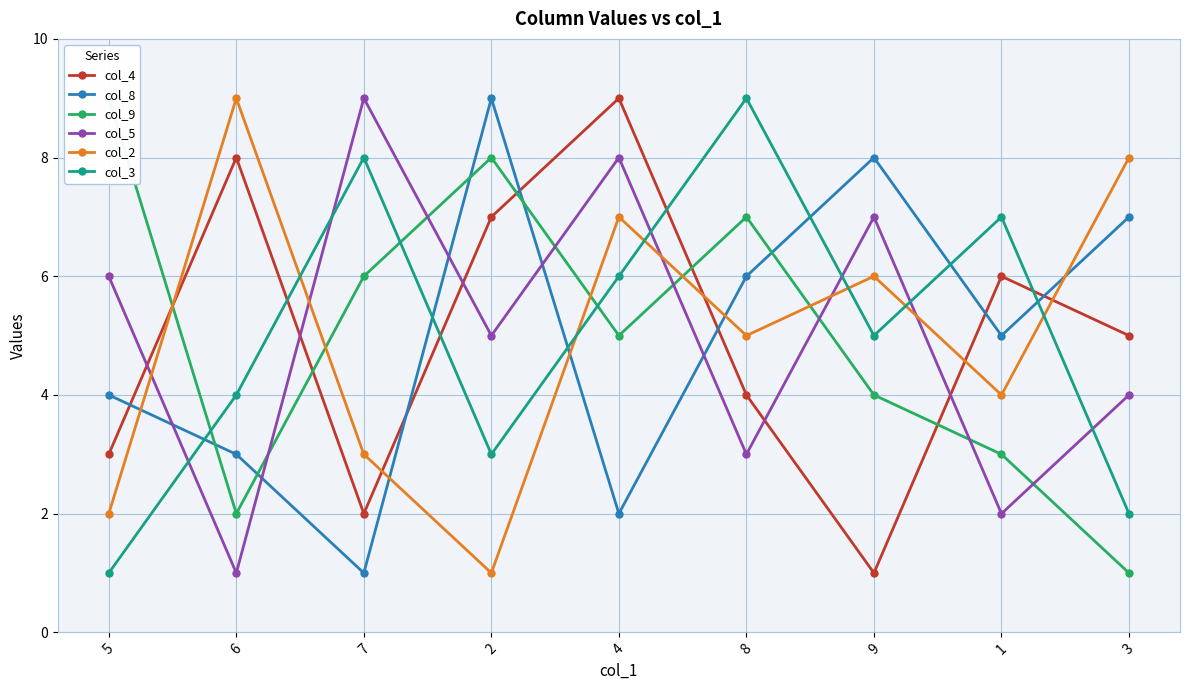

What is the maximum value shown in the chart?

9